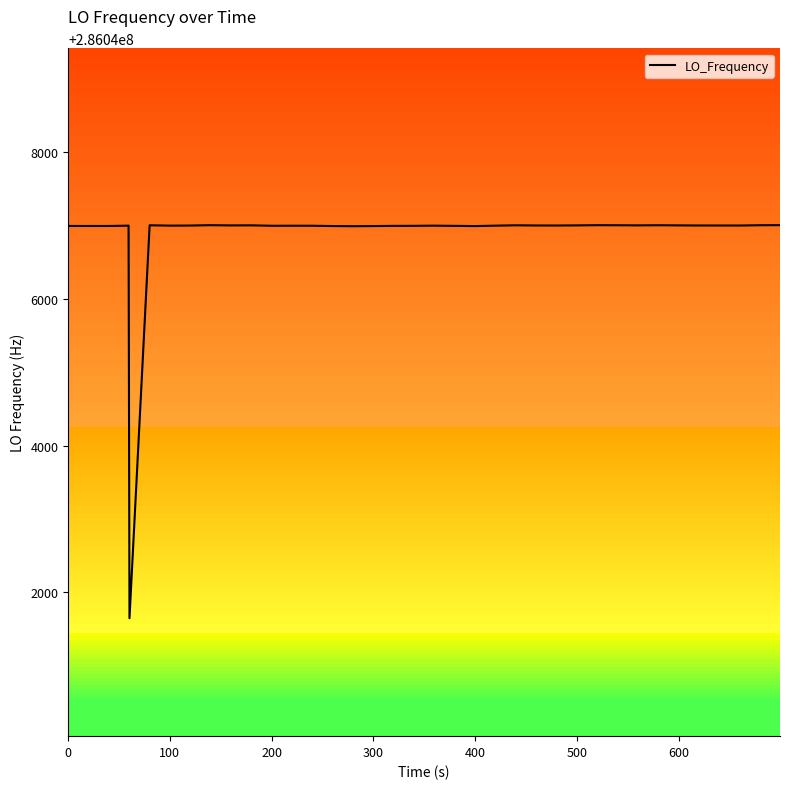

What is the value of the 14th point from the left?

286046995.4